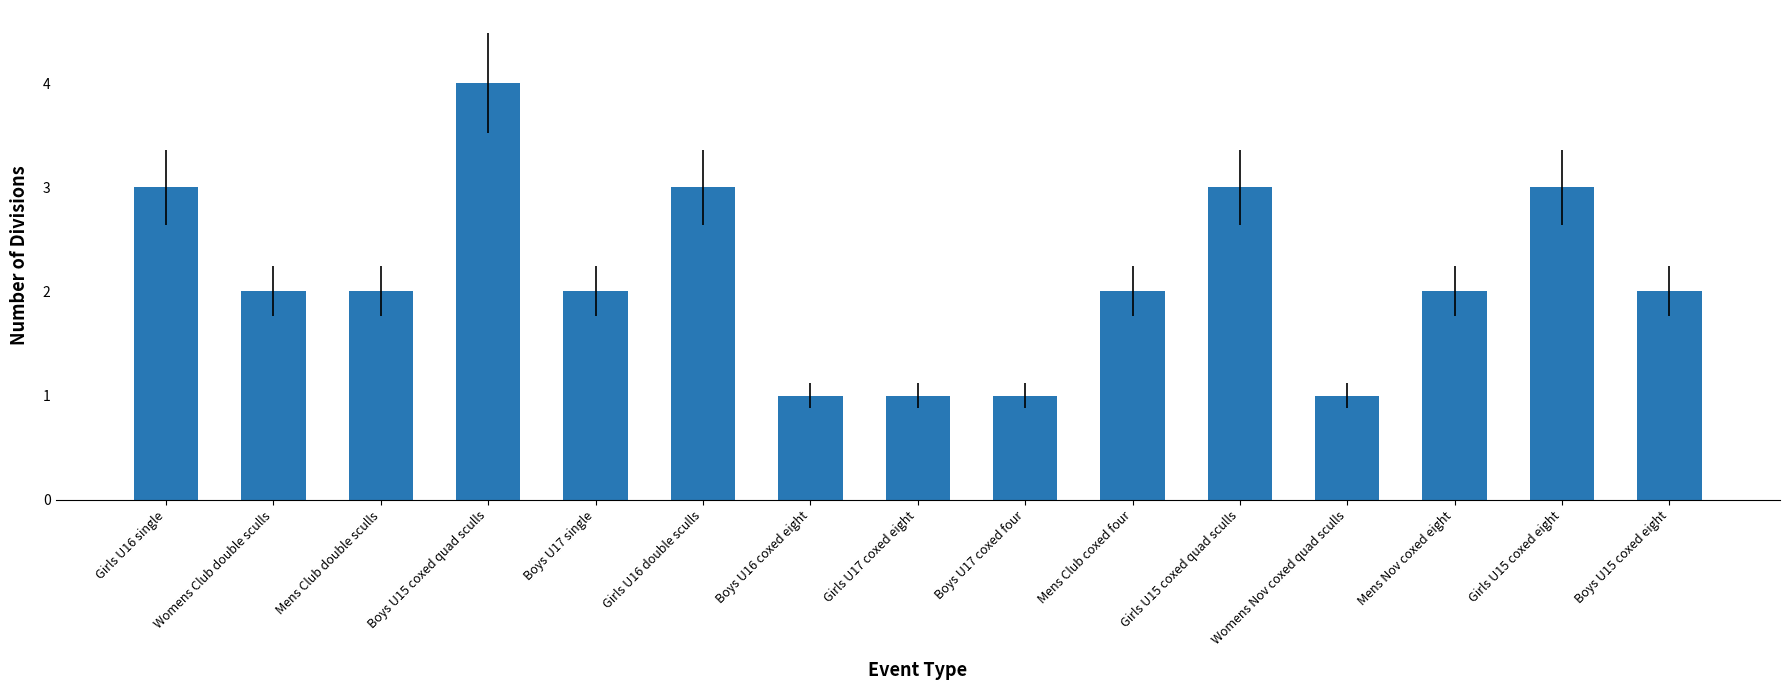

What is the change in value from Girls U16 double sculls to Mens Nov coxed eight?

-1